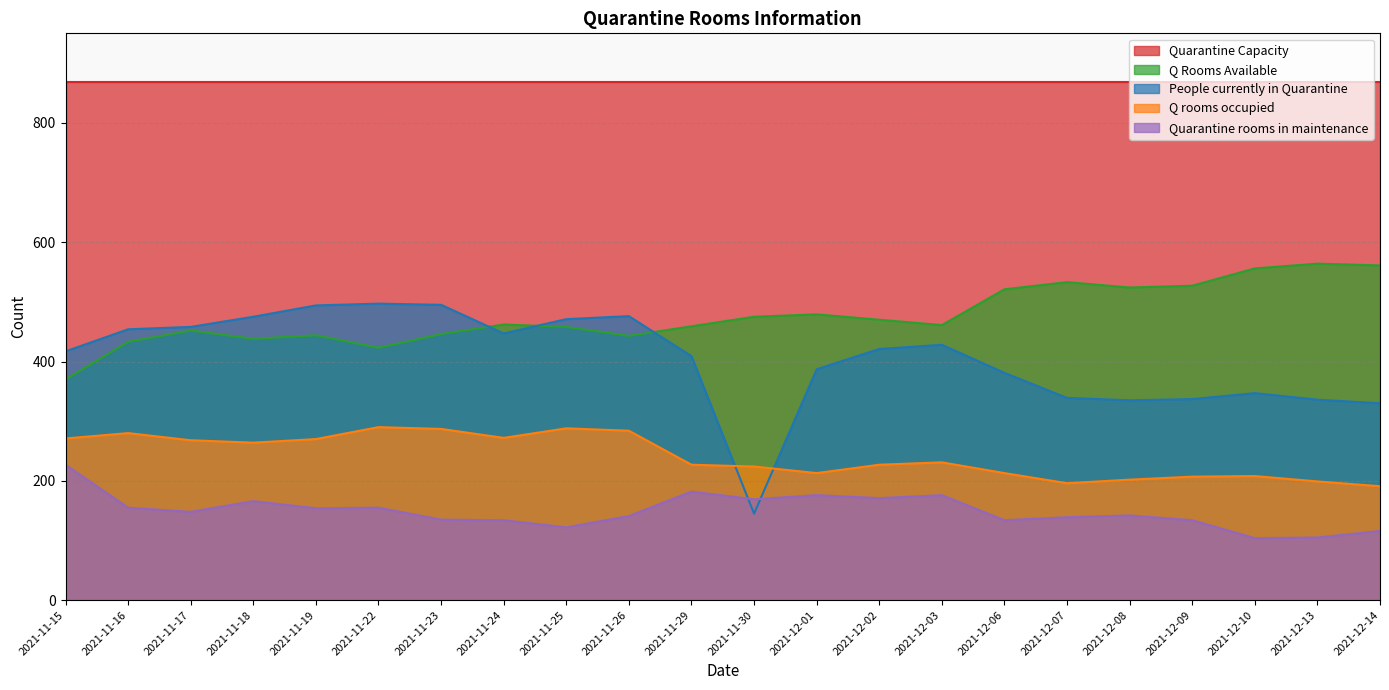

How many interior local peaks does the Q rooms occupied series have?

5